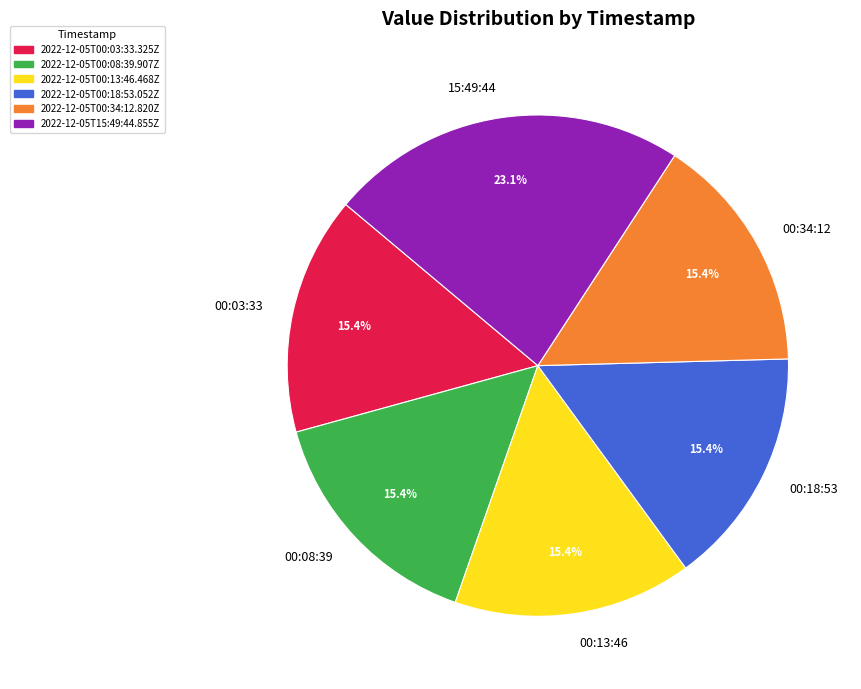

Which category has the biggest portion of the pie?

15:49:44